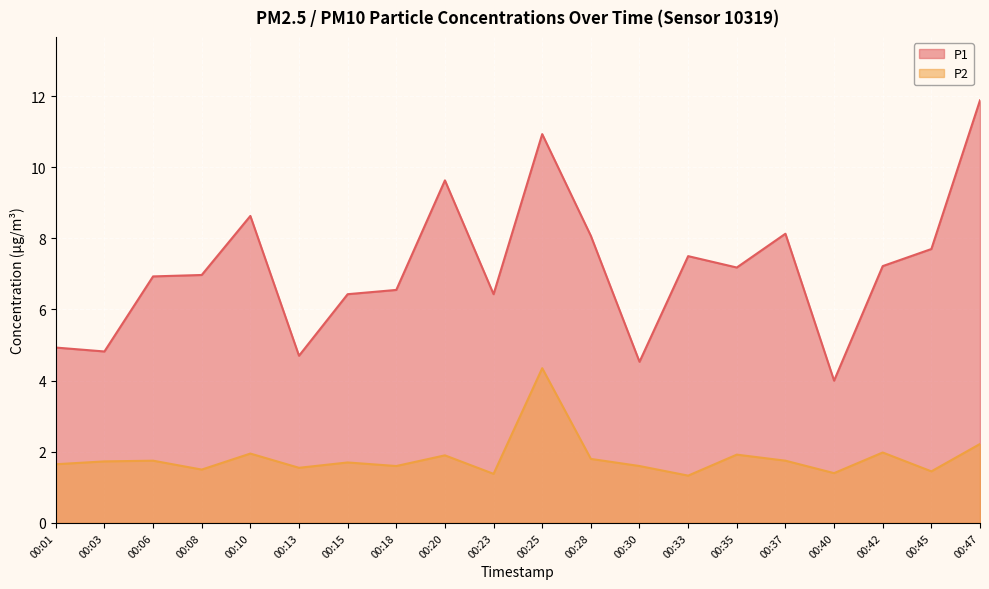

What is the lowest value of the P1 series?

4.0